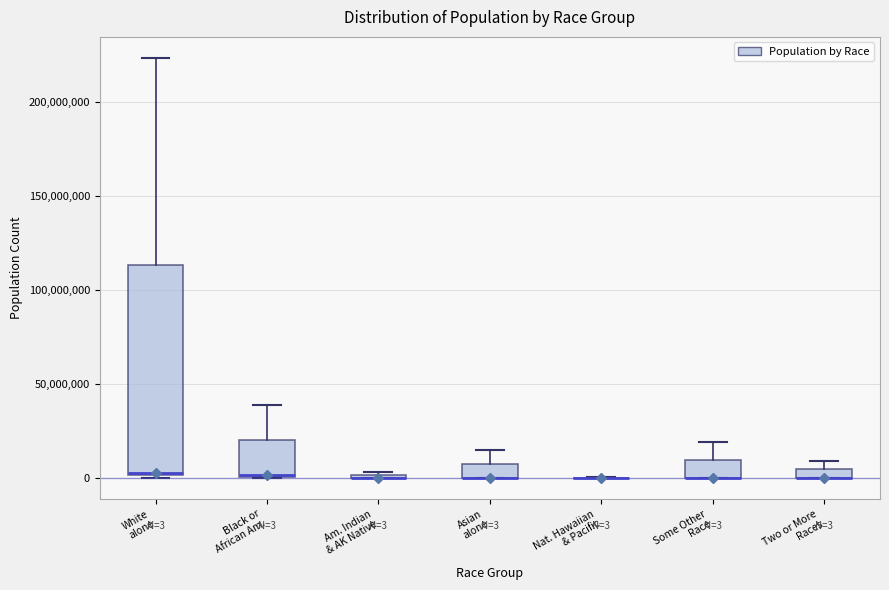

Comparing the boxes themselves (not the whiskers), which one is the tallest?

White alone